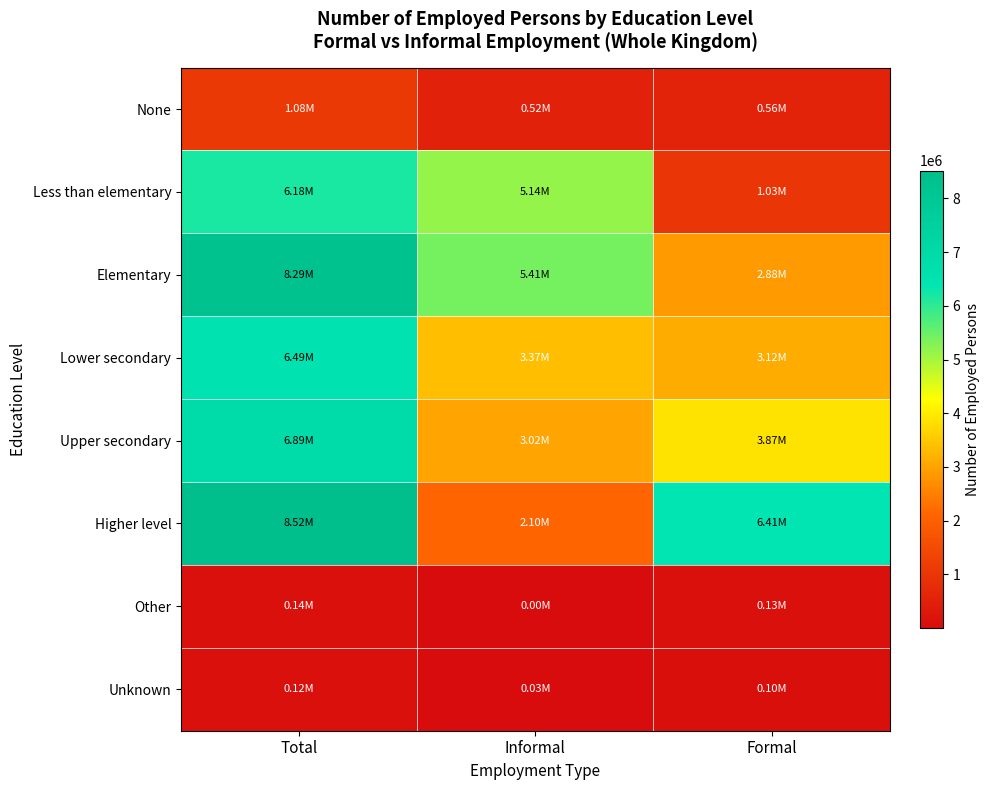

Reading left to right, what are all the values shown in this chart?

None: Total=1076764.2	Informal=516078.7	Formal=560685.5
Less than elementary: Total=6179157.6	Informal=5144997.1	Formal=1034160.5
Elementary: Total=8290818.8	Informal=5409901.6	Formal=2880917.2
Lower secondary: Total=6492047.0	Informal=3369746.9	Formal=3122300.1
Upper secondary: Total=6887899.8	Informal=3021069.1	Formal=3866830.8
Higher level: Total=8518834.8	Informal=2104352.4	Formal=6414482.4
Other: Total=136463.1	Informal=4263.2	Formal=132199.9
Unknown: Total=123755.6	Informal=27652.3	Formal=96103.3